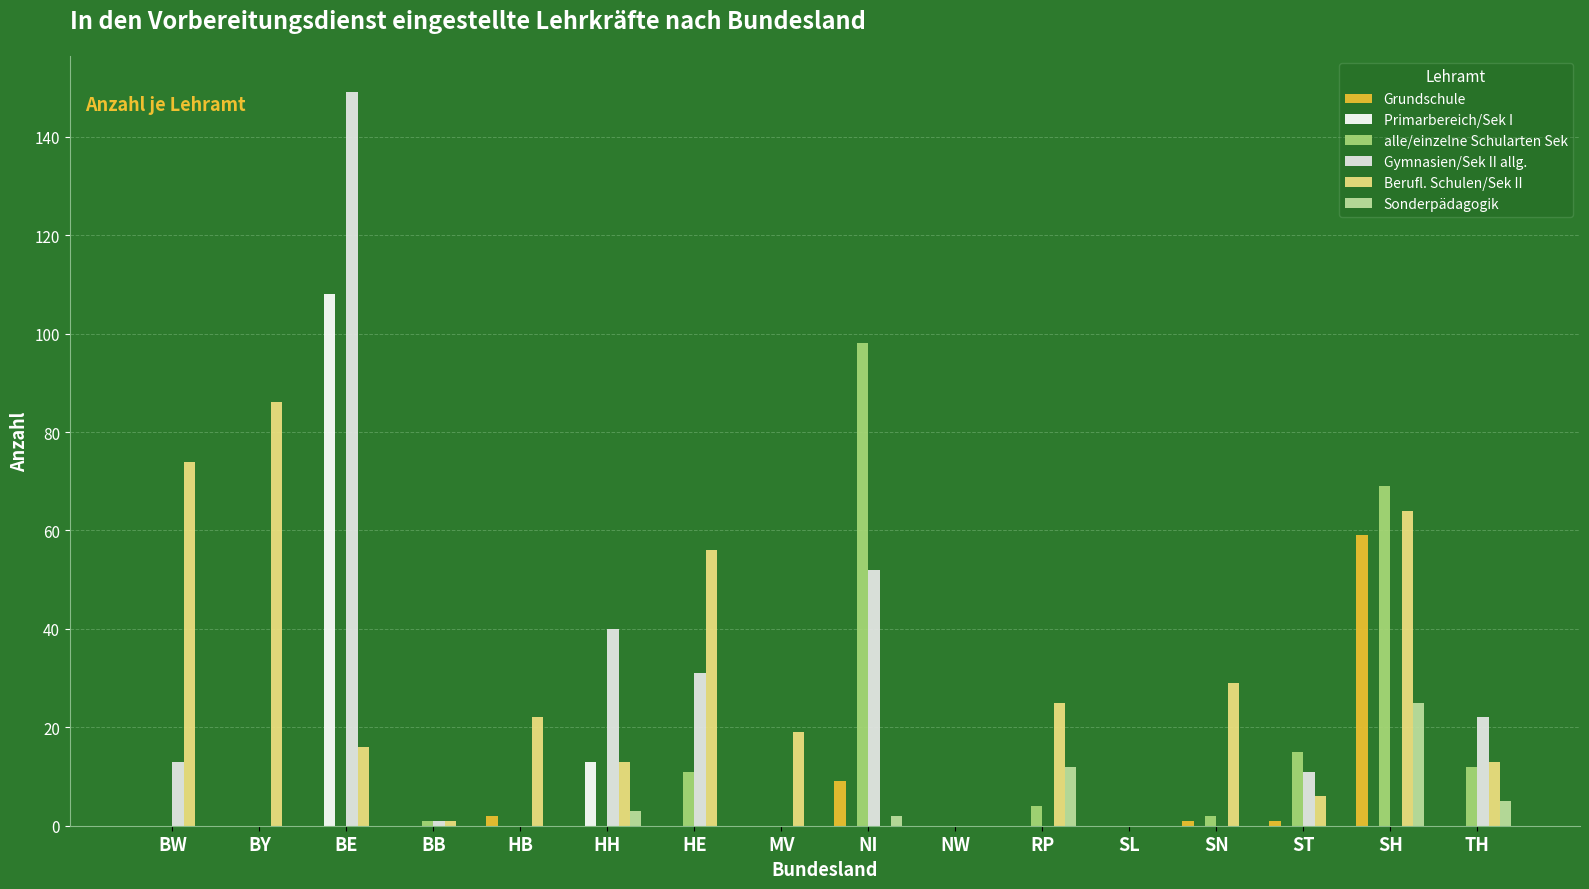

Is it true that Sonderpädagogik equals -12 at MV?

False